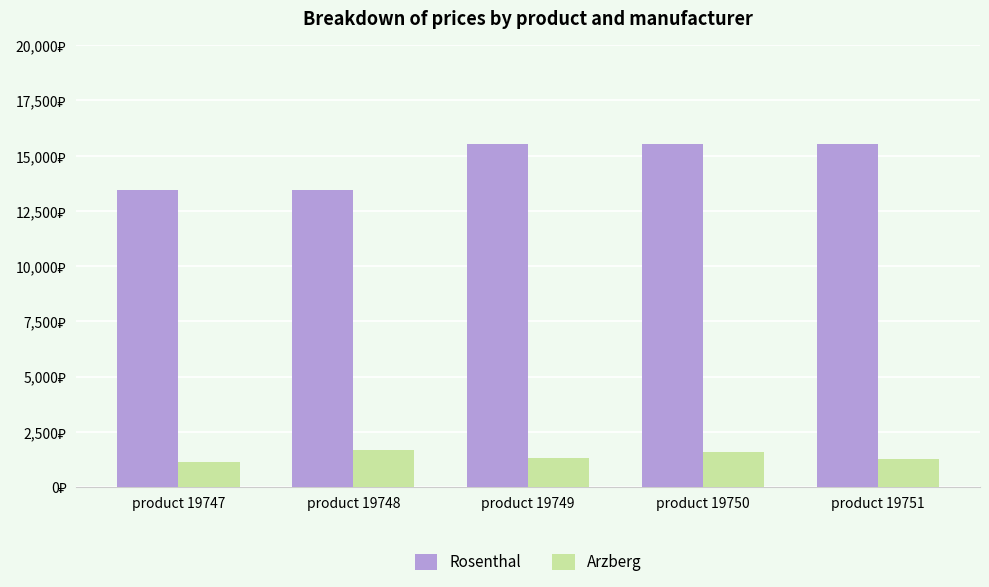

Is the value of Arzberg at product 19748 greater than the value of Rosenthal at product 19751?

No